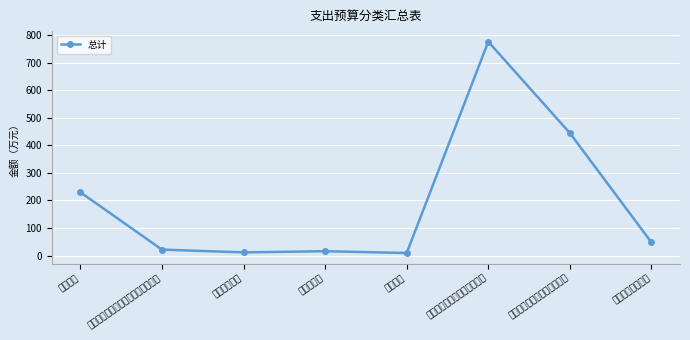

What is the label of the 5th point from the left?

死亡抚恤